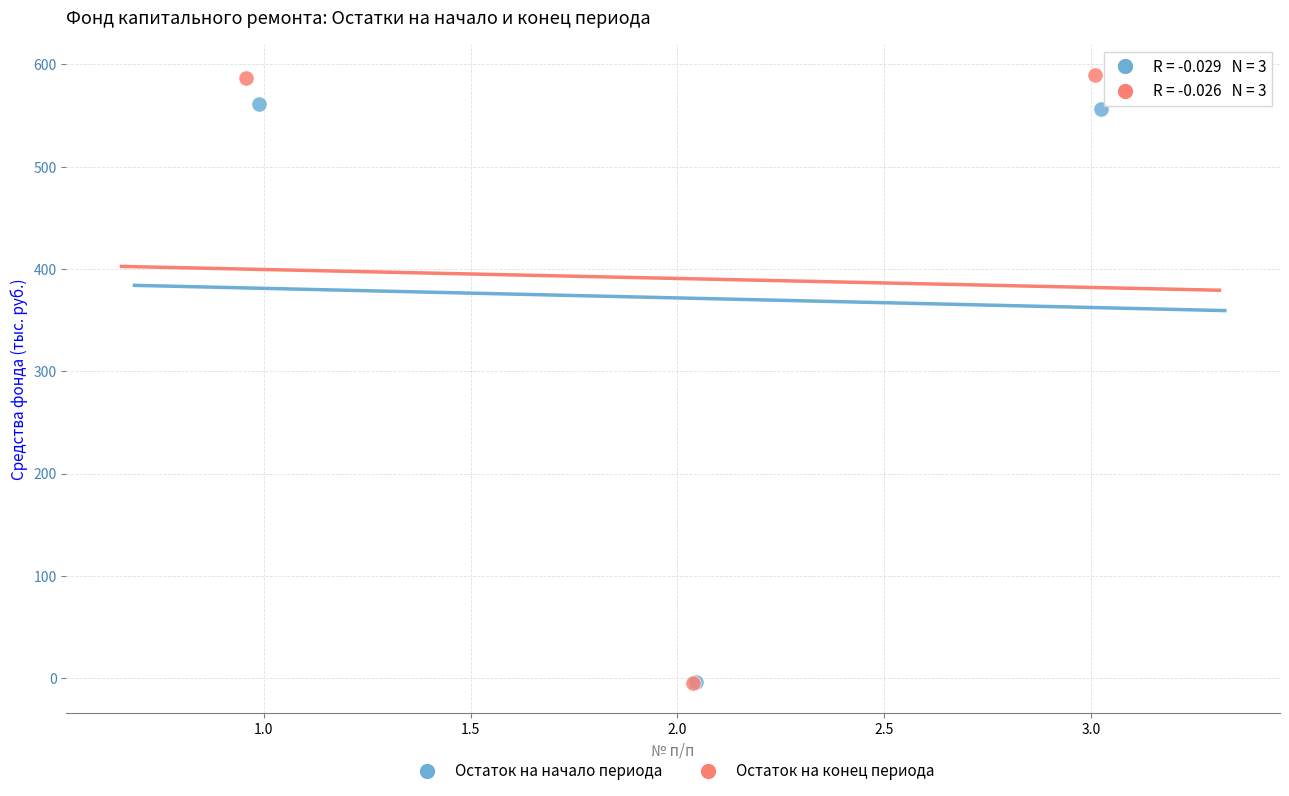

Which series has the largest Y range (max minus min)?

Остаток на конец периода